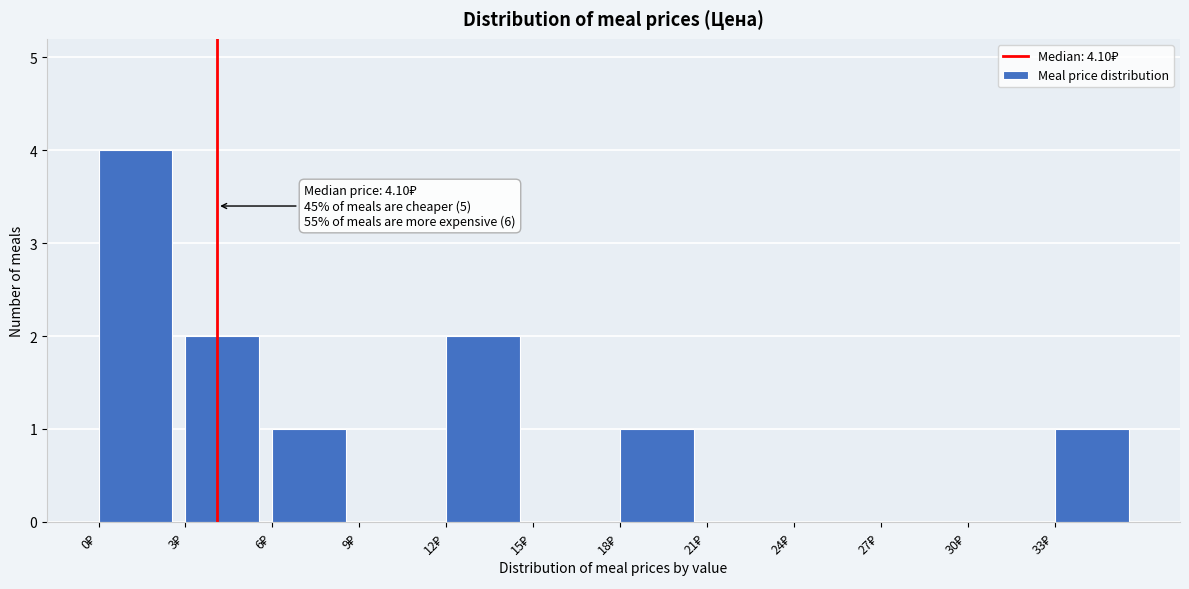

Over which range of the x-axis is the bar tallest?

0 to 3